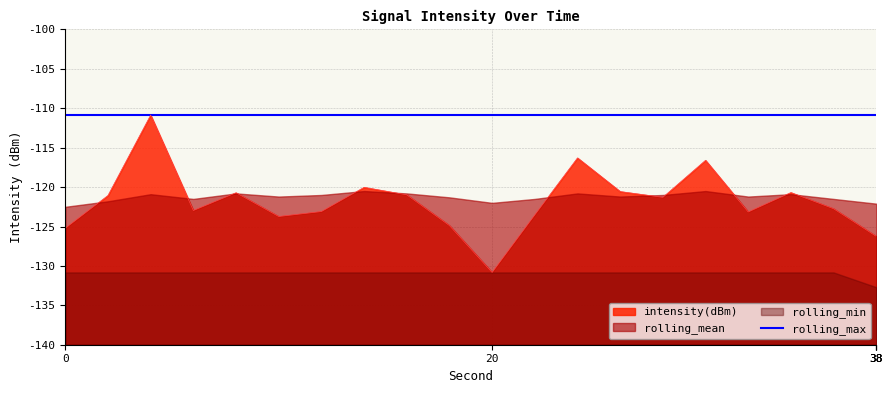

Which category has the lowest value across all series?

38